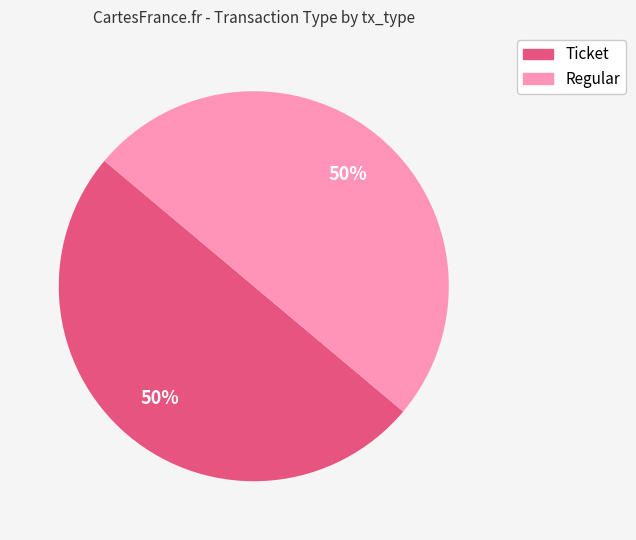

What is the ratio of the value at Ticket to the value at Regular?

1.0